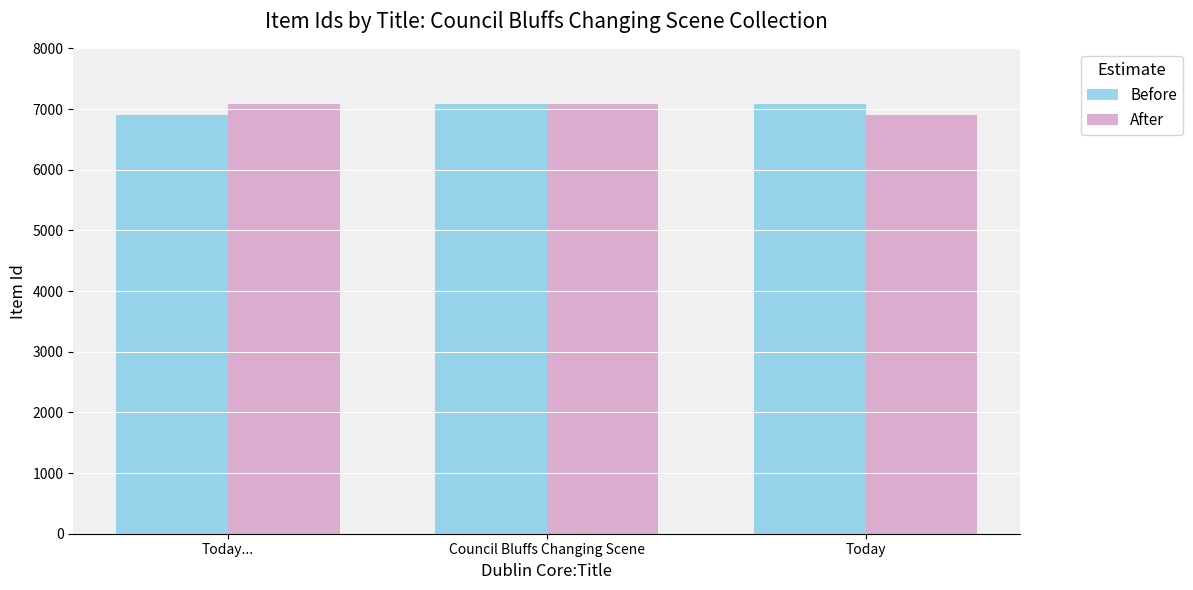

How many values in the Before series are below 7078?

1